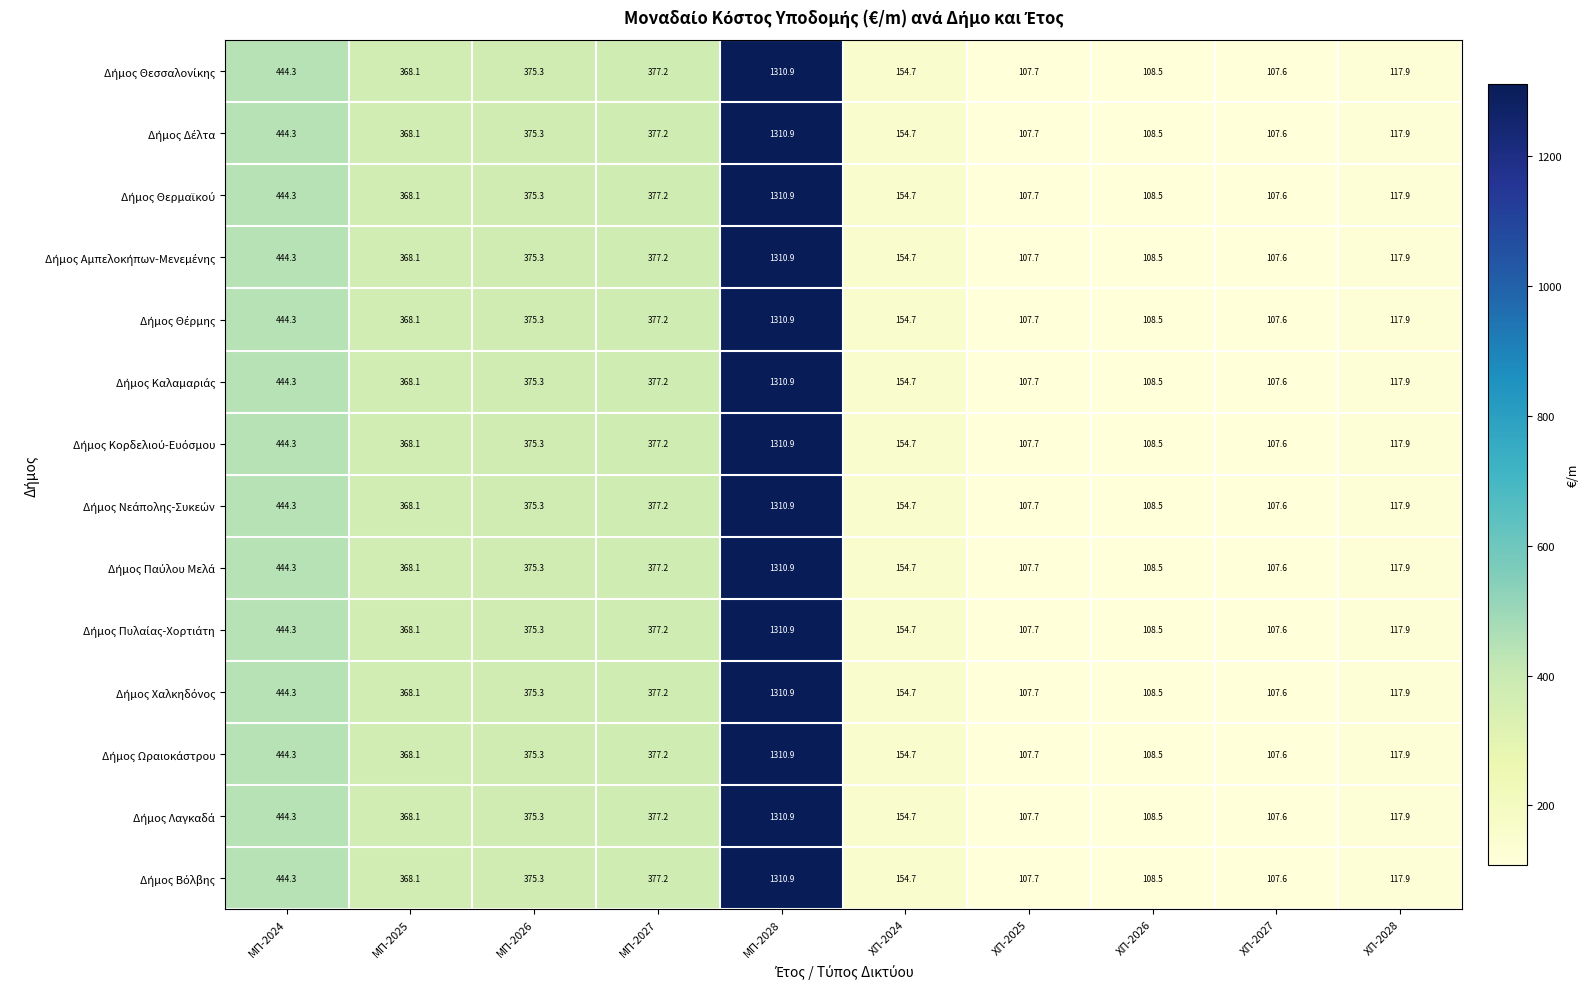

Which label corresponds to the smallest value in the chart?

ΧΠ-2027